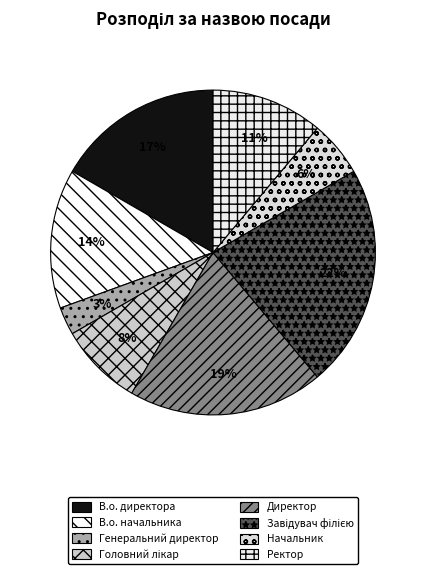

To the nearest percent, what is the difference between the Ректор and Головний лікар slice percentages?

3%